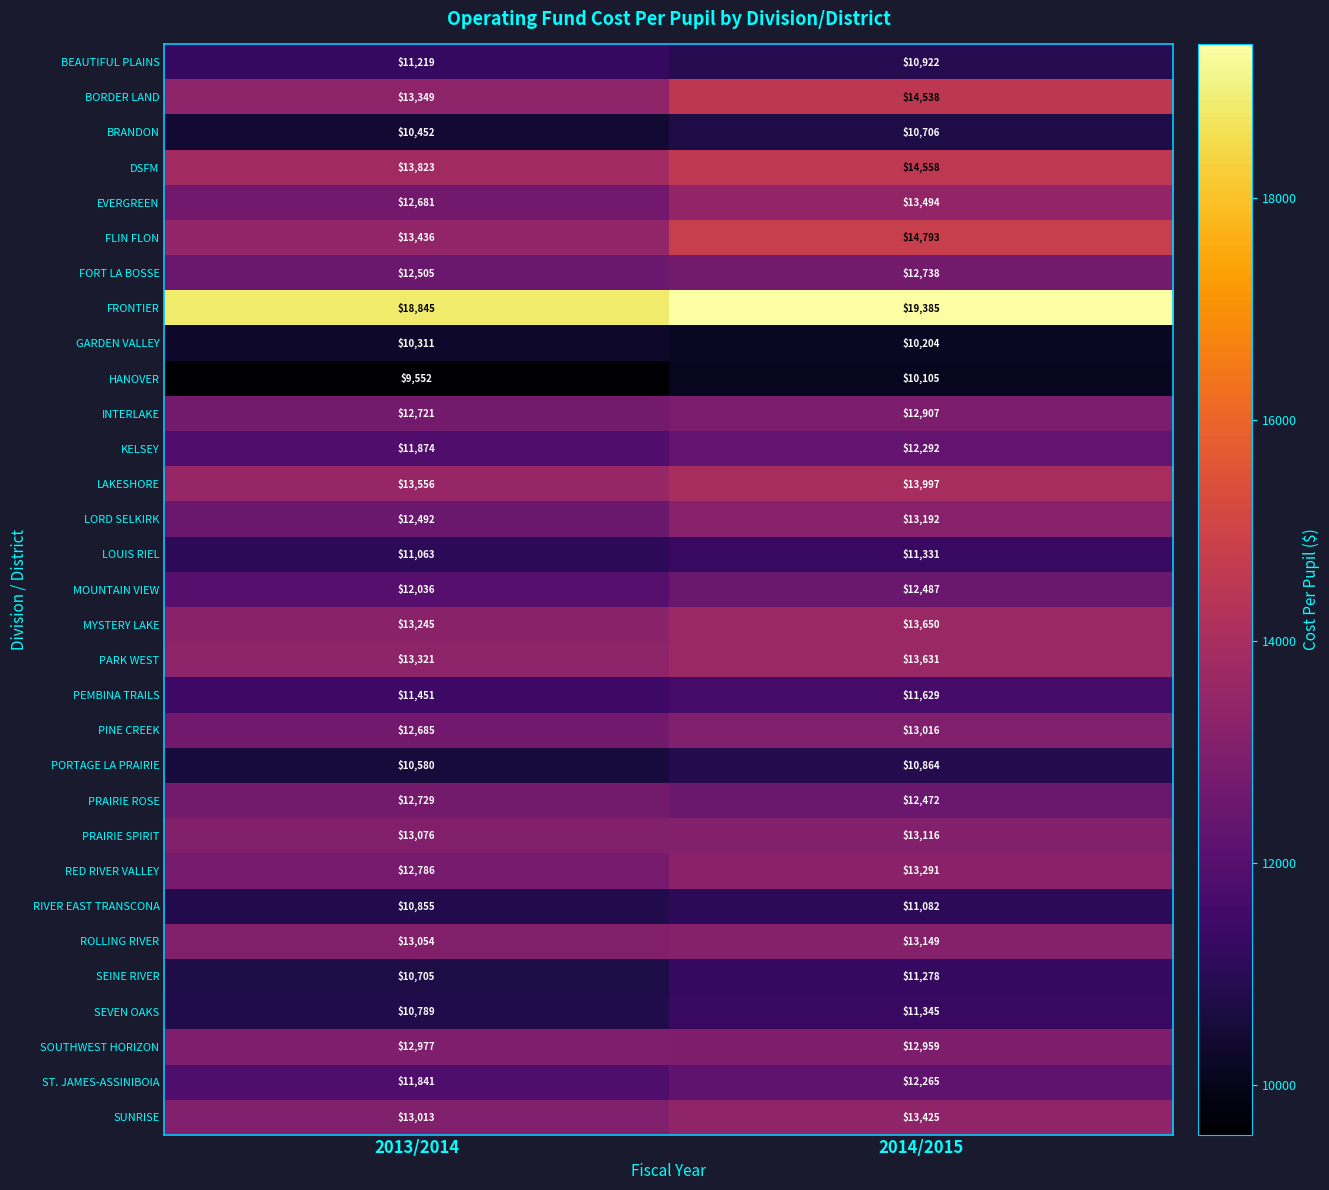

The SUNRISE series shows 3419 at 2014/2015. True or false?

False